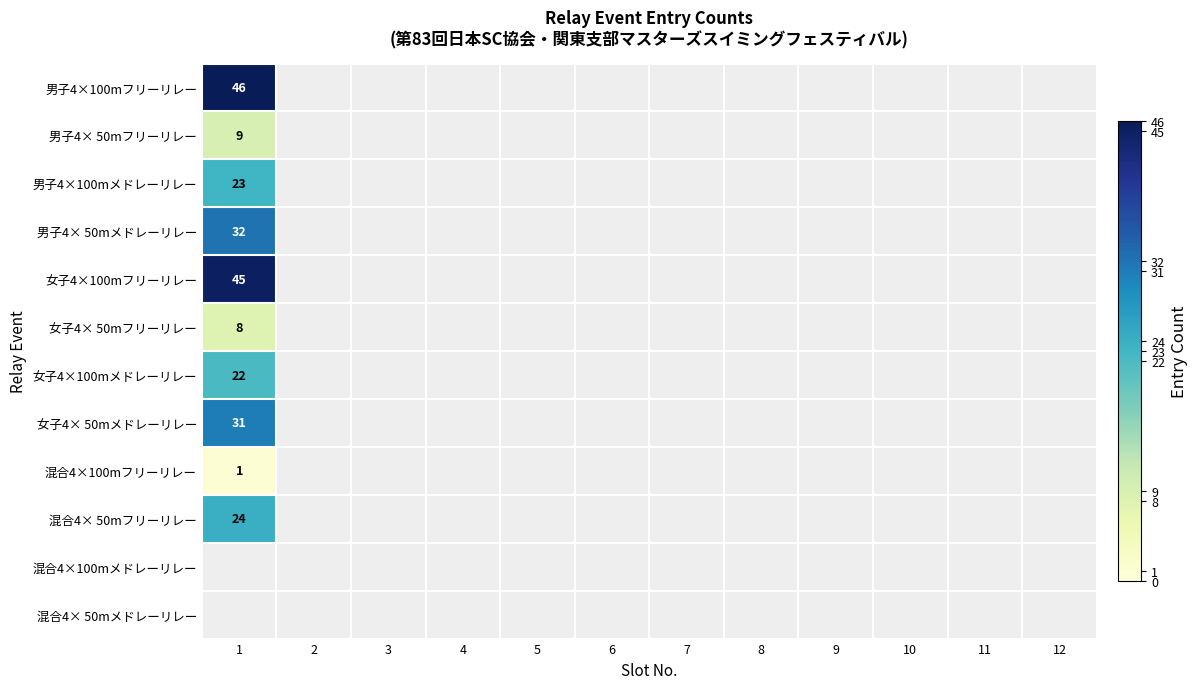

Rank the series by their maximum value, from highest to lowest.

男子4×100mフリーリレー, 女子4×100mフリーリレー, 男子4× 50mメドレーリレー, 女子4× 50mメドレーリレー, 混合4× 50mフリーリレー, 男子4×100mメドレーリレー, 女子4×100mメドレーリレー, 男子4× 50mフリーリレー, 女子4× 50mフリーリレー, 混合4×100mメドレーリレー, 混合4× 50mメドレーリレー, 混合4×100mフリーリレー